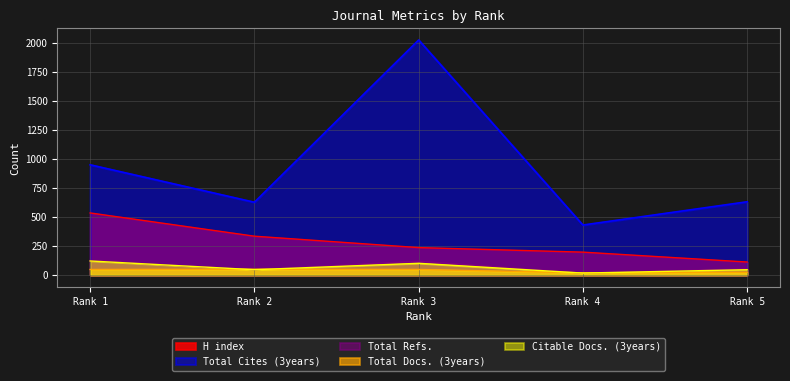

True or false: H index and Total Cites (3years) cross at least once.

False